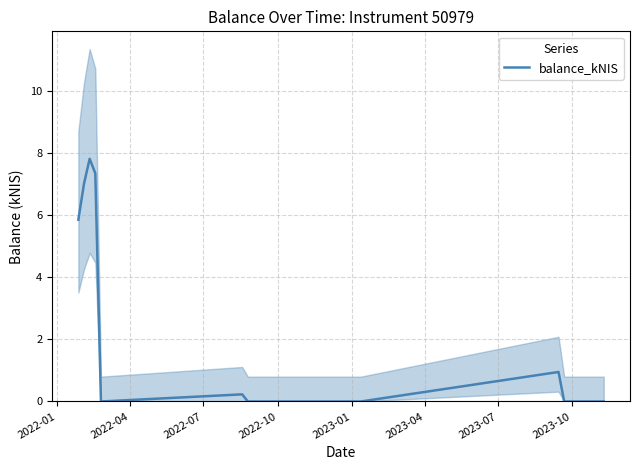

What is the highest value of the balance_kNIS series?

7.8